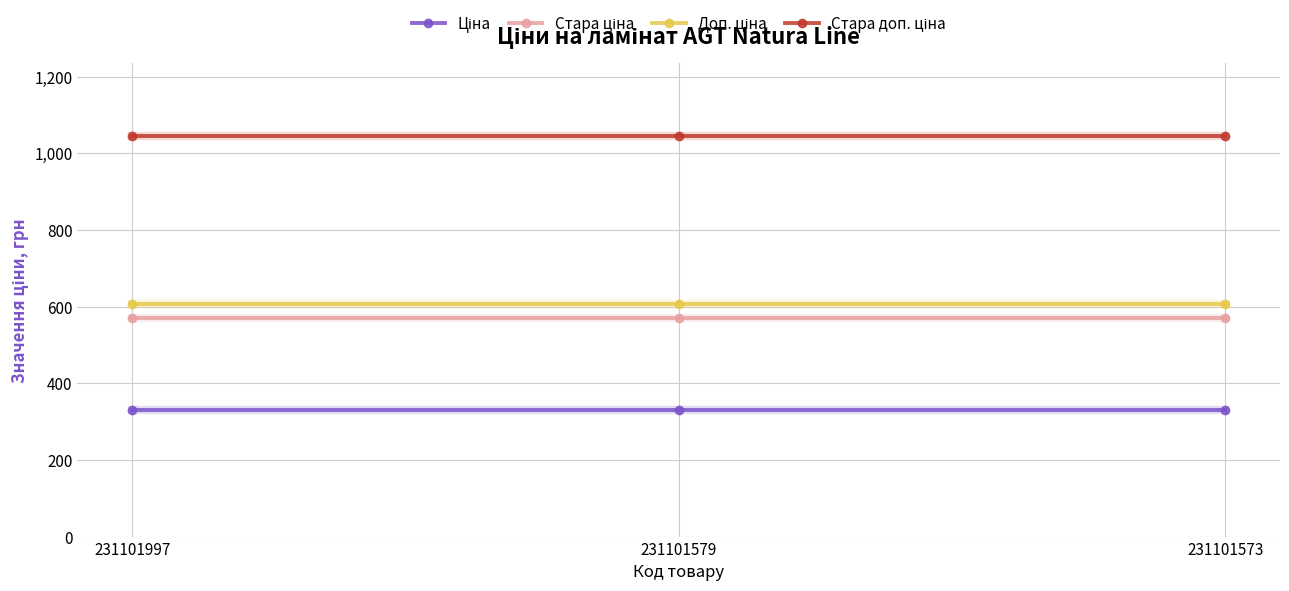

What is the total value across all series at 231101579?

2555.1